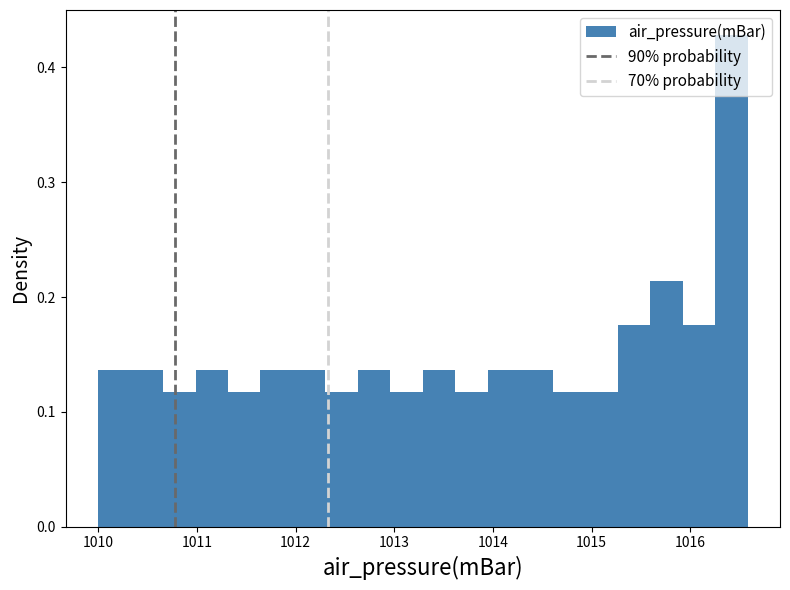

Around what value on the x-axis is the tallest bar? Give the approximate position of its centre, as read against the axis.

1016.4